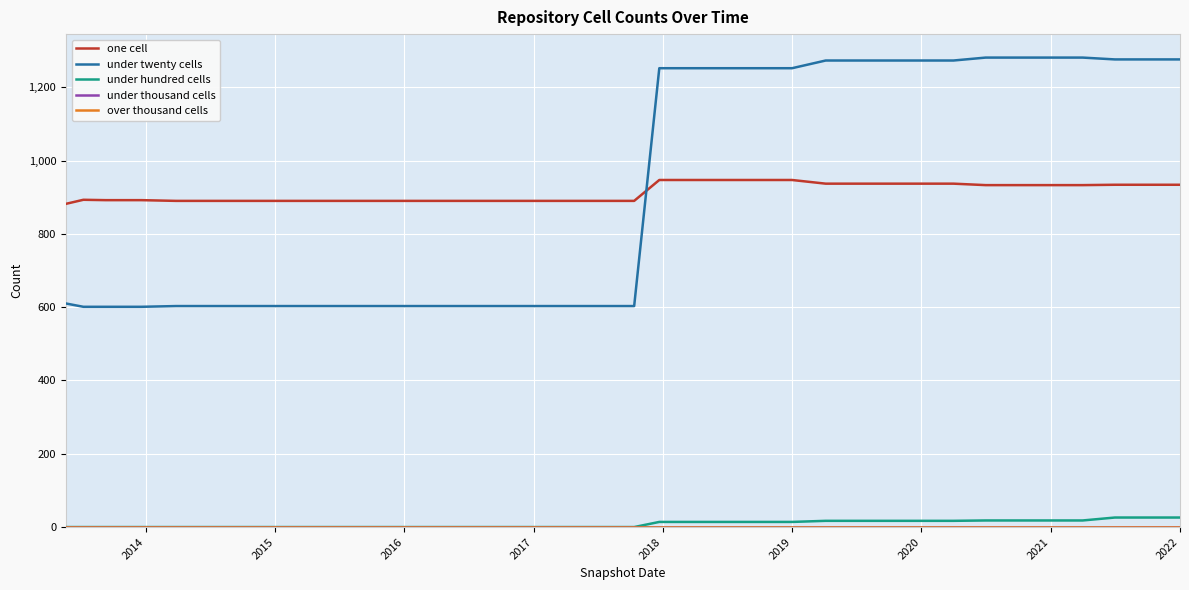

Does the chart display data point markers on the line(s)?

No